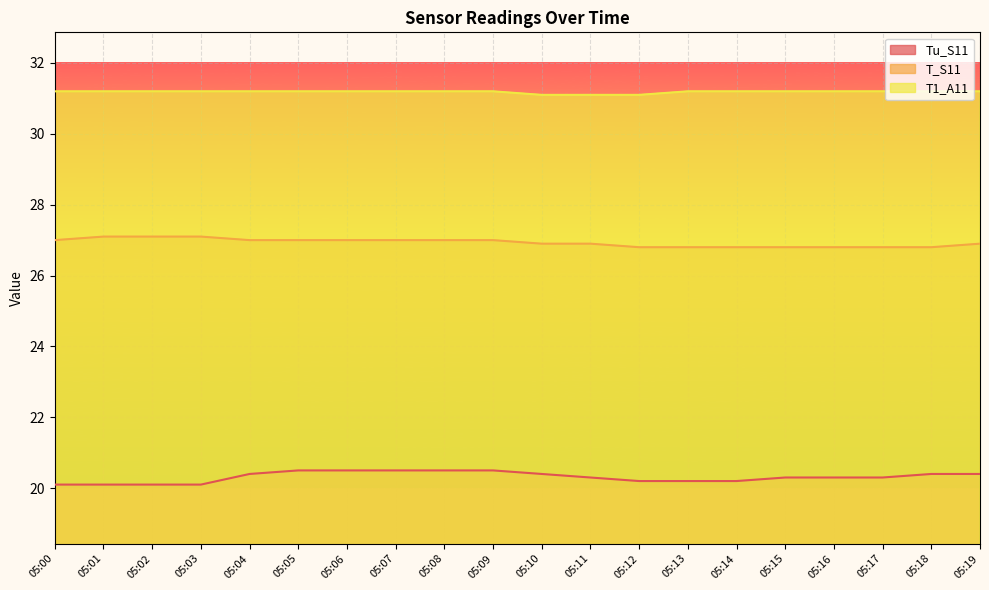

Reading right to left, extract all data points from this chart.

Tu_S11: 20.4	20.4	20.3	20.3	20.3	20.2	20.2	20.2	20.3	20.4	20.5	20.5	20.5	20.5	20.5	20.4	20.1	20.1	20.1	20.1
T_S11: 26.9	26.8	26.8	26.8	26.8	26.8	26.8	26.8	26.9	26.9	27.0	27.0	27.0	27.0	27.0	27.0	27.1	27.1	27.1	27.0
T1_A11: 31.2	31.2	31.2	31.2	31.2	31.2	31.2	31.1	31.1	31.1	31.2	31.2	31.2	31.2	31.2	31.2	31.2	31.2	31.2	31.2